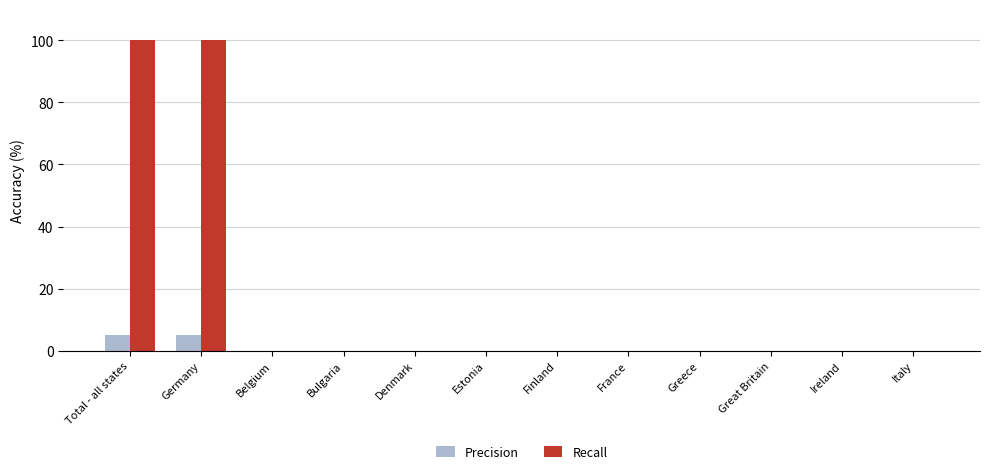

The value of Precision at Germany is 5.1. True or false?

True